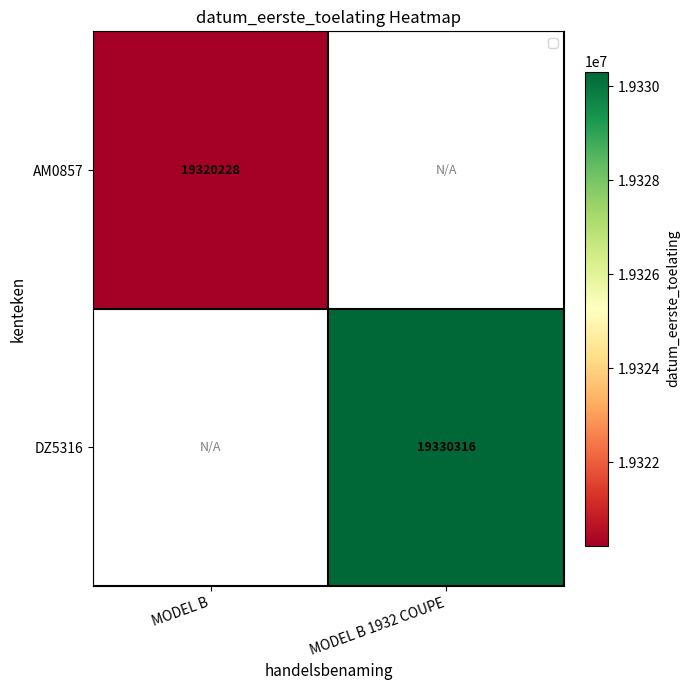

At how many categories does at least one series exceed 19326773?

1